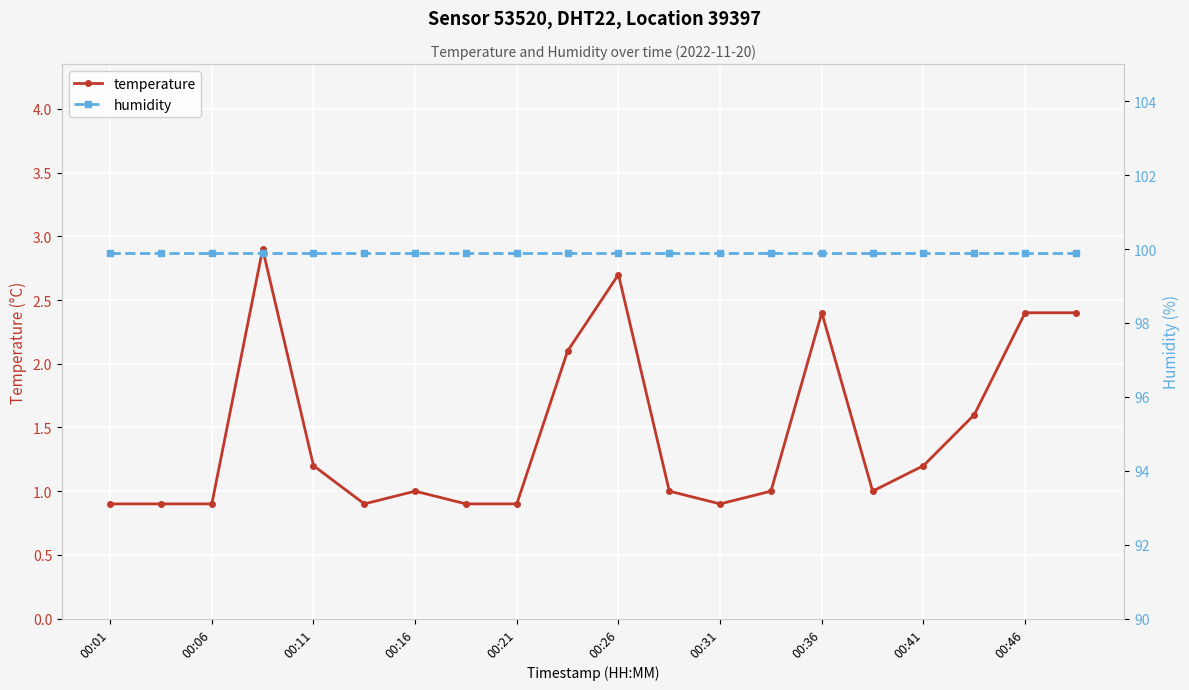

The value of temperature at 00:36 is 2.4. True or false?

True